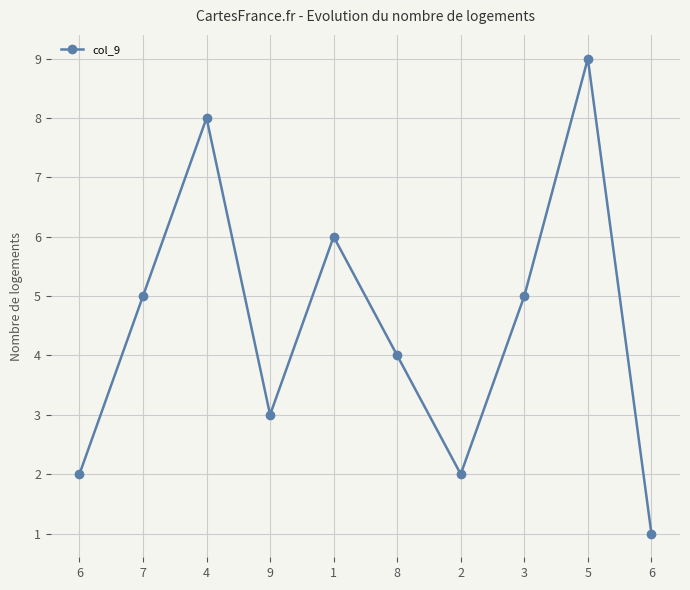

How many values are below 5?

5